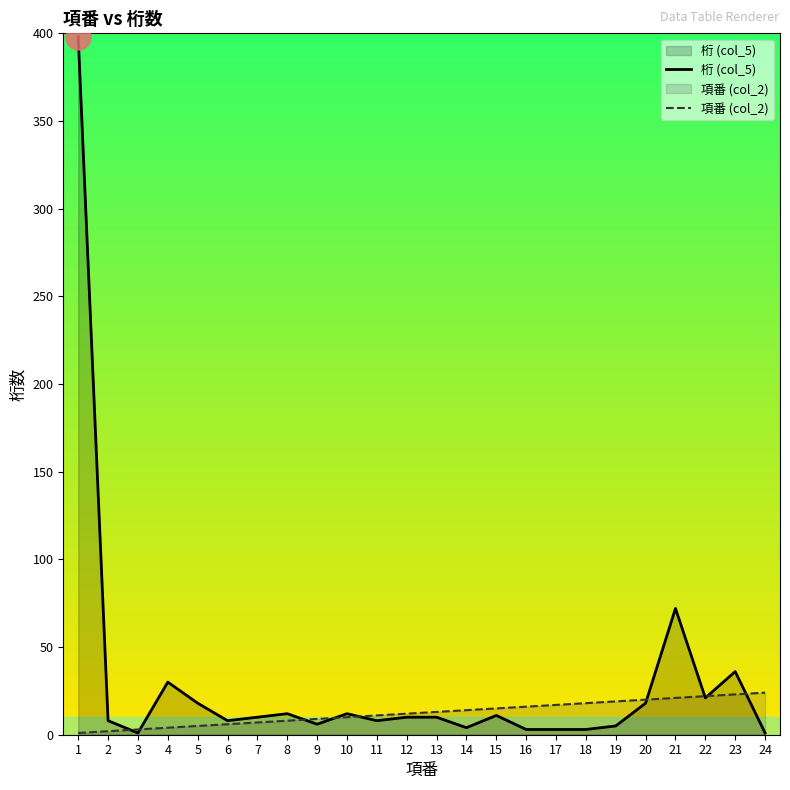

The 項番 (col_2) series shows 22 at 22. True or false?

True